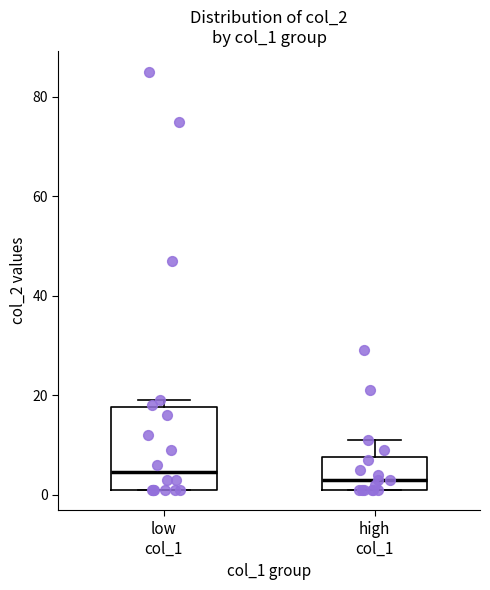

Reading left to right, transcribe this box plot: for each box, give where its median line is, the range the box spans, and where its two whiskers end, as read against the y-axis. The values are not printed on the chart, so give them approximately, as read against the axis.

low col_1: median 4, box 2 to 18, whiskers 2 to 20
high col_1: median 4, box 2 to 8, whiskers 2 to 12